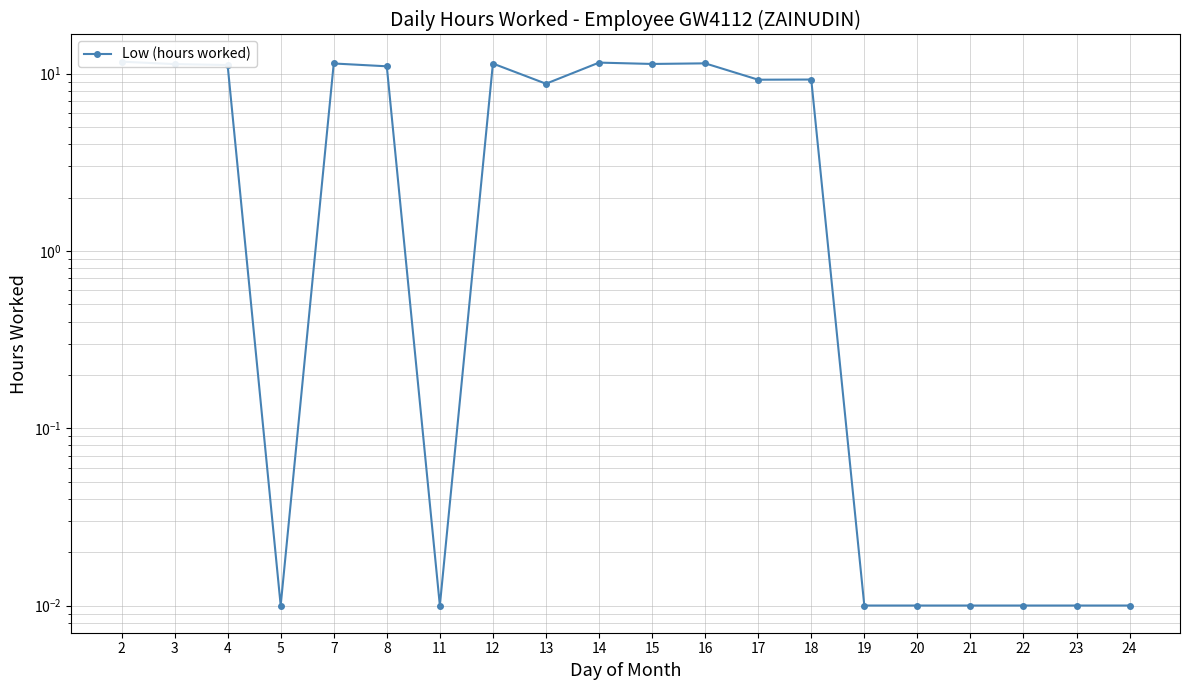

Between 4 and 13, which is larger?

4